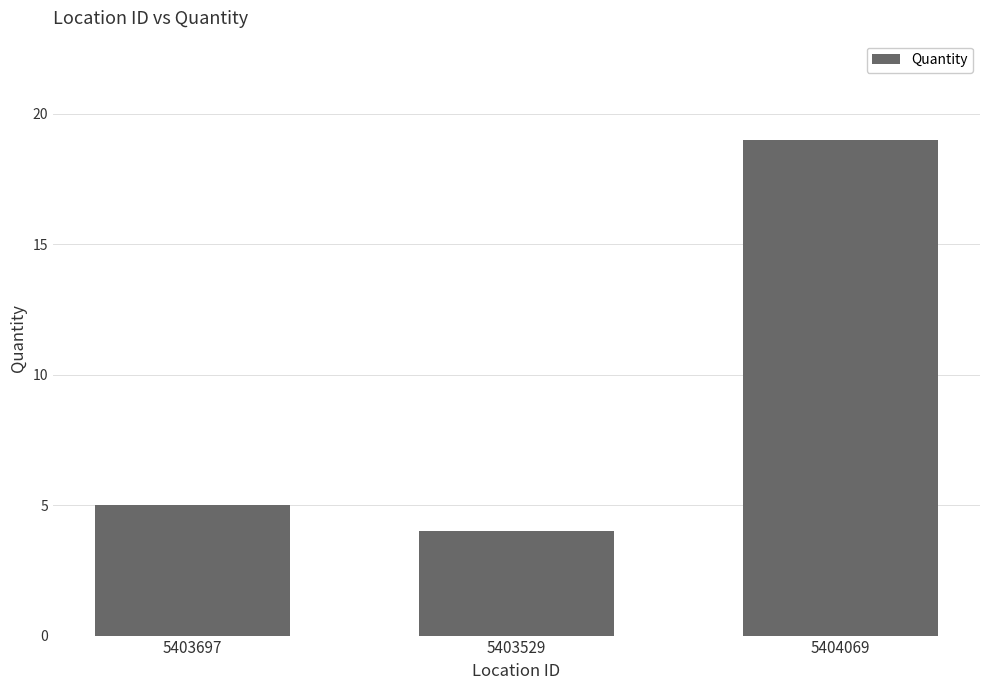

True or false: the data shows 19 at 5404069.

True